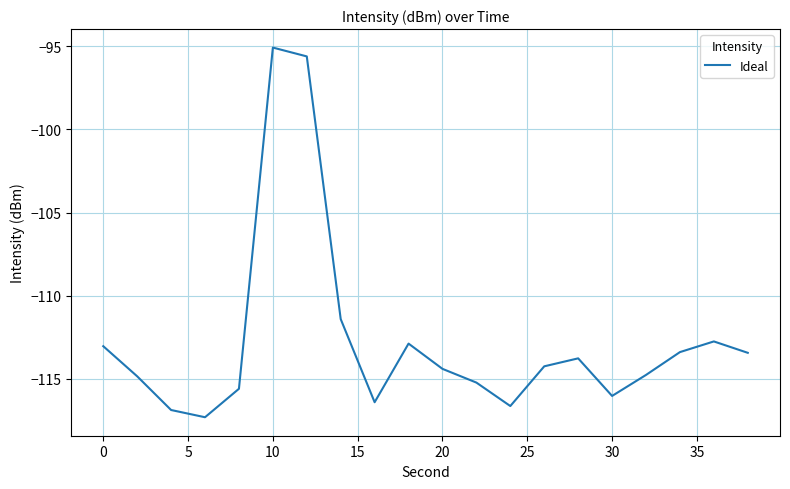

What is the difference between the second highest and minimum values?

21.7